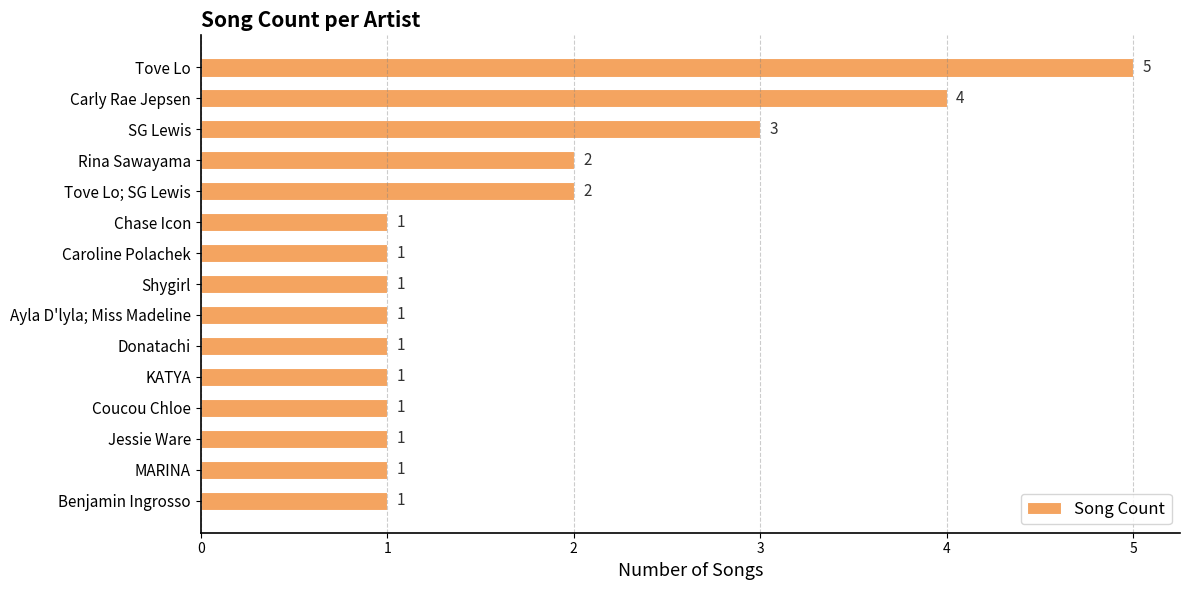

What is the maximum value shown in the chart?

5